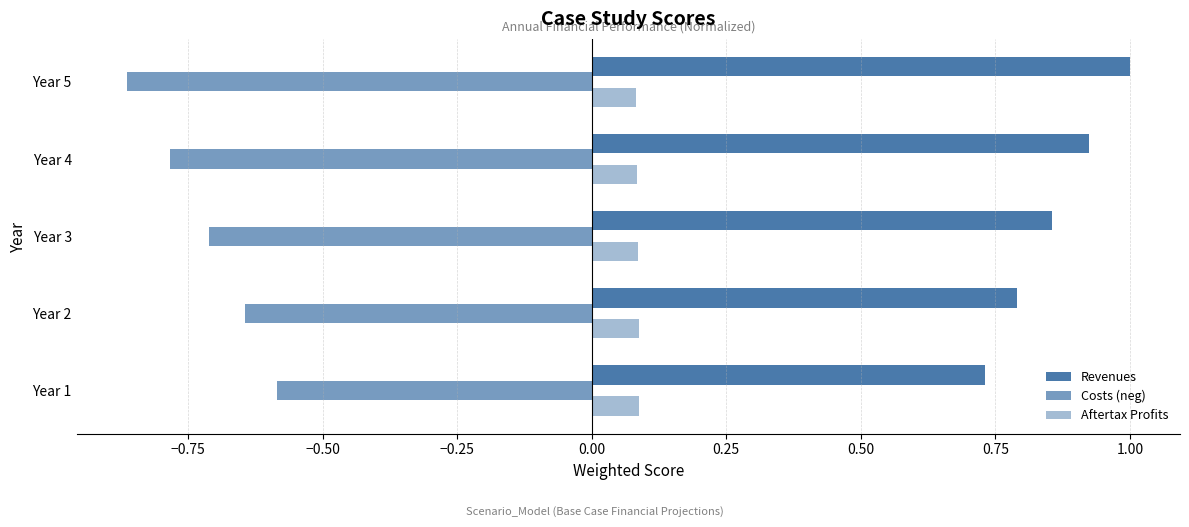

How many data points does each series have?

5